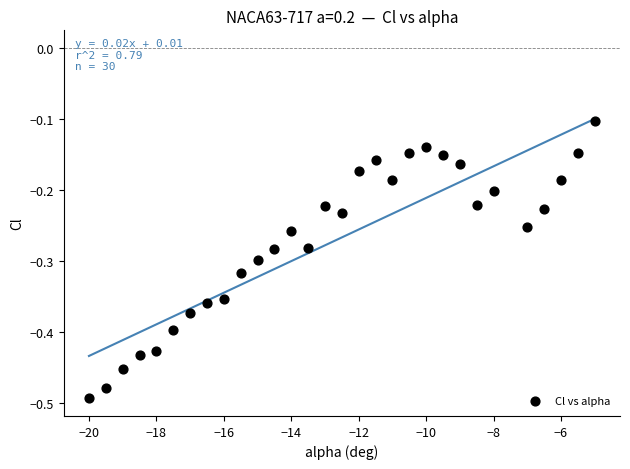

What is the range of X values (max minus min)?

15.0